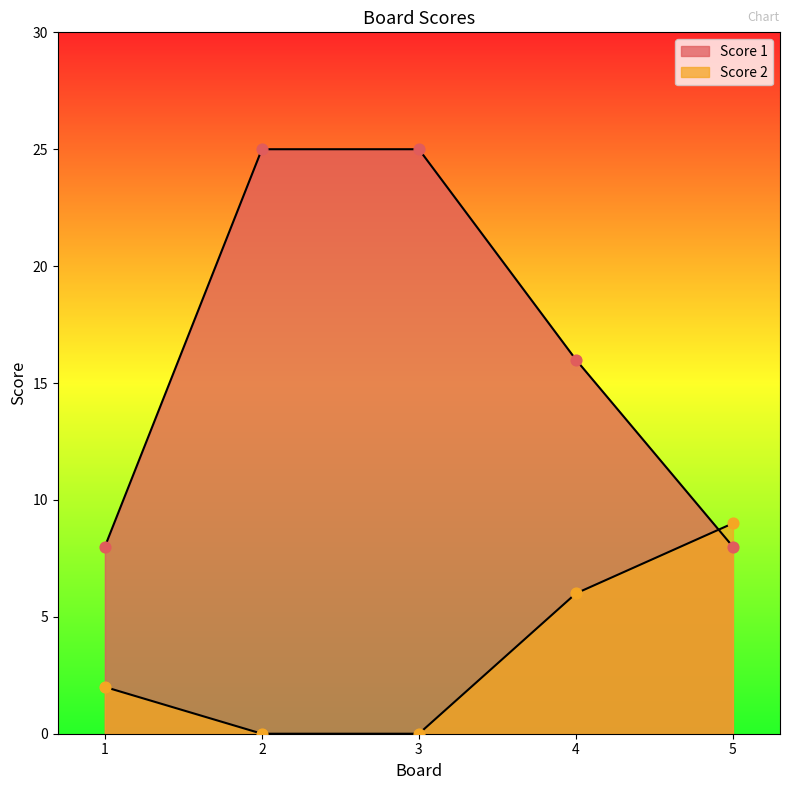

What are all the series names shown in the legend?

Score 1, Score 2